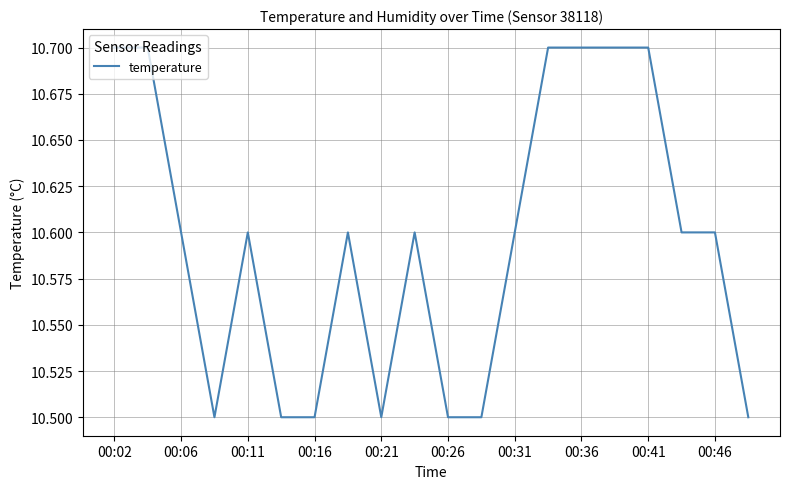

How many series are shown in this chart?

1